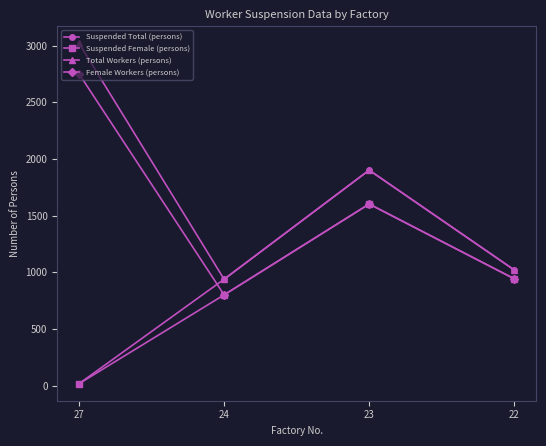

What are all the series names shown in the legend?

Suspended Total (persons), Suspended Female (persons), Total Workers (persons), Female Workers (persons)